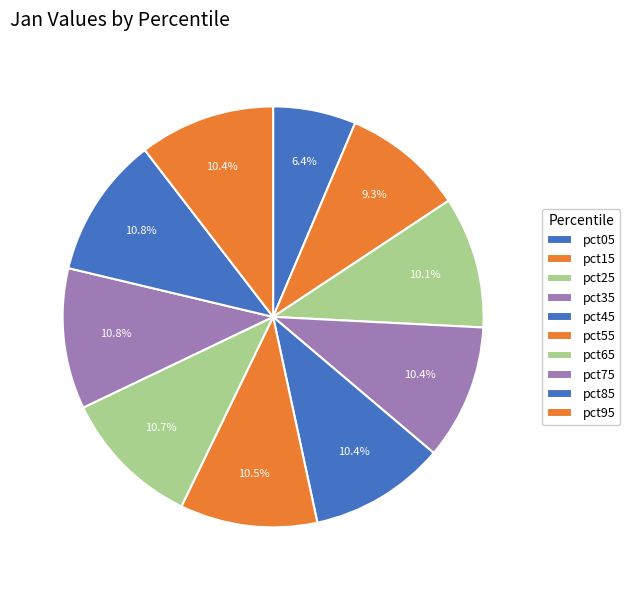

How many segments does this pie chart have?

10